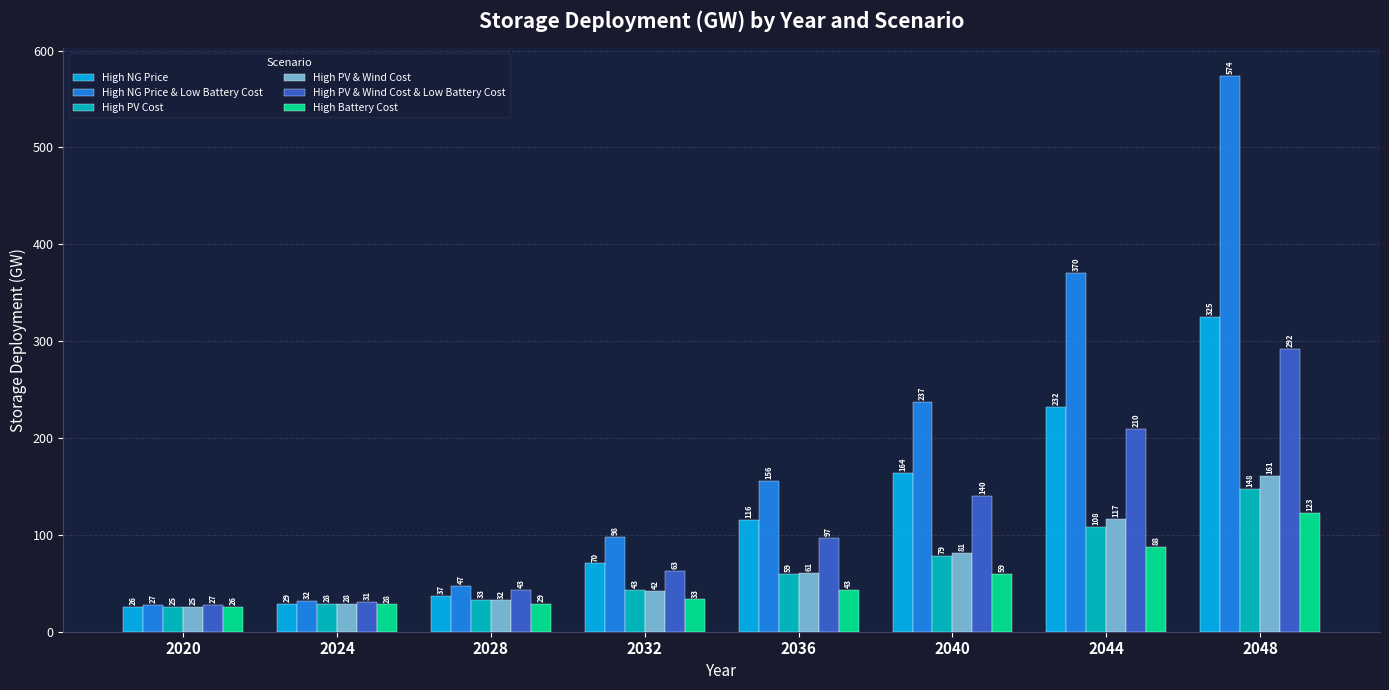

Which series has the largest total across all categories?

High NG Price & Low Battery Cost